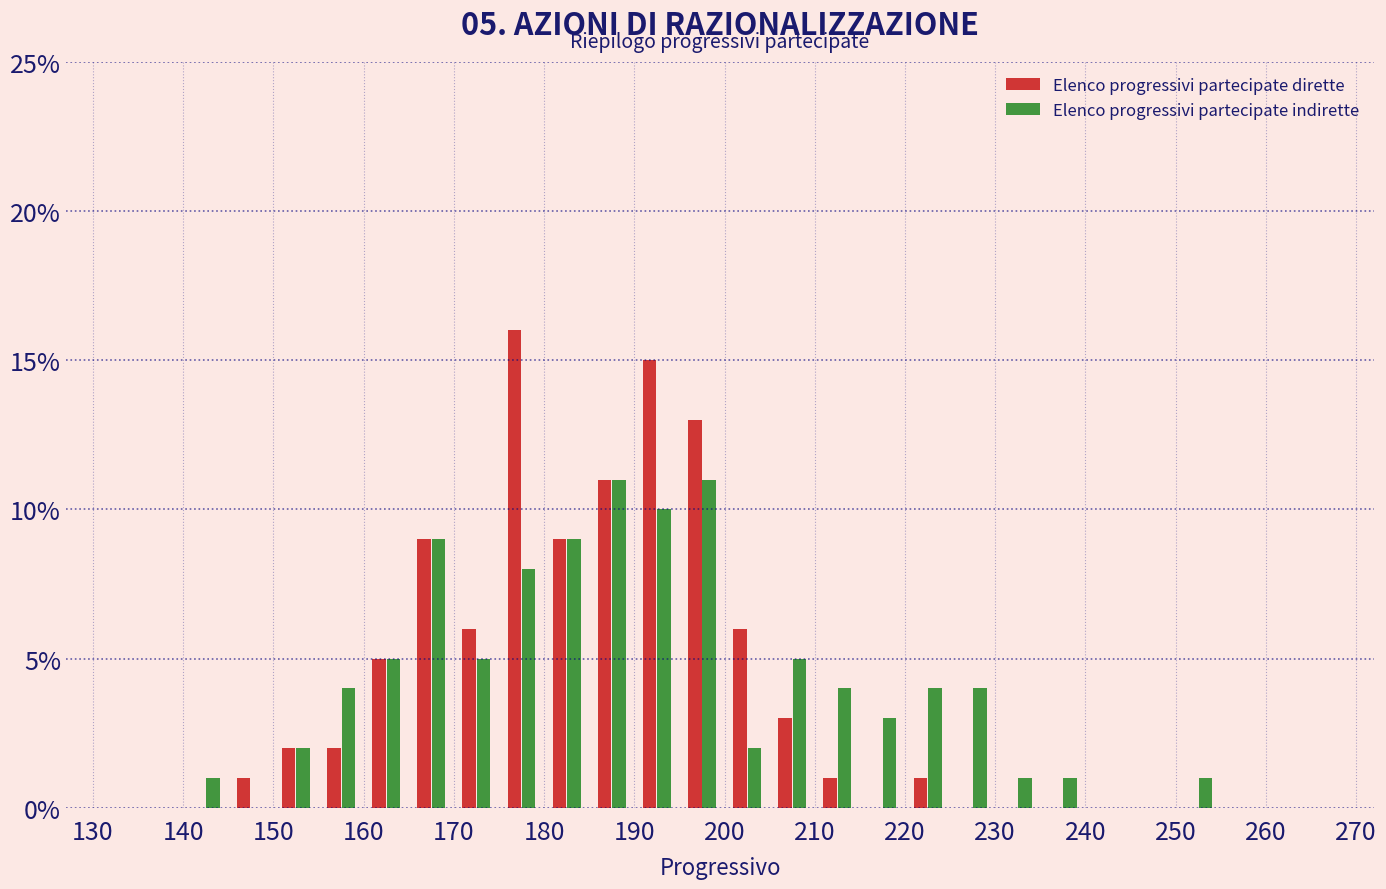

In the Elenco progressivi partecipate dirette series, which range on the x-axis has the tallest bar?

175 to 180